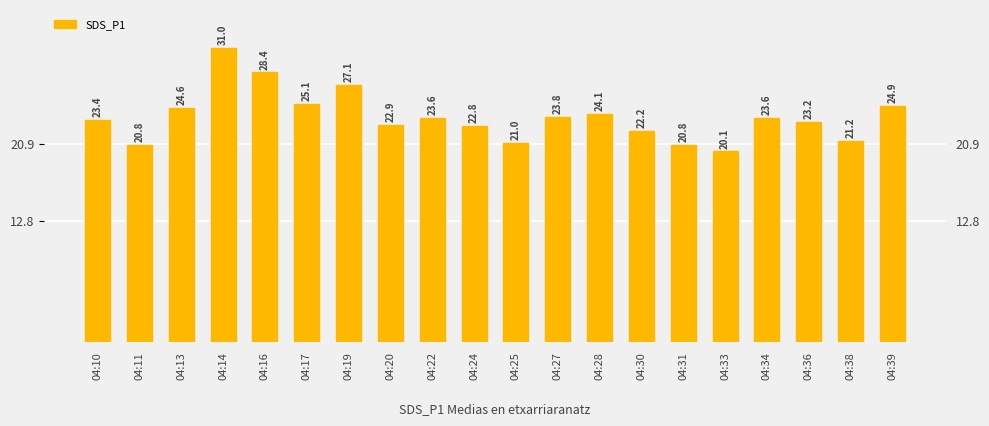

Which has a higher value, 04:13 or 04:34?

04:13